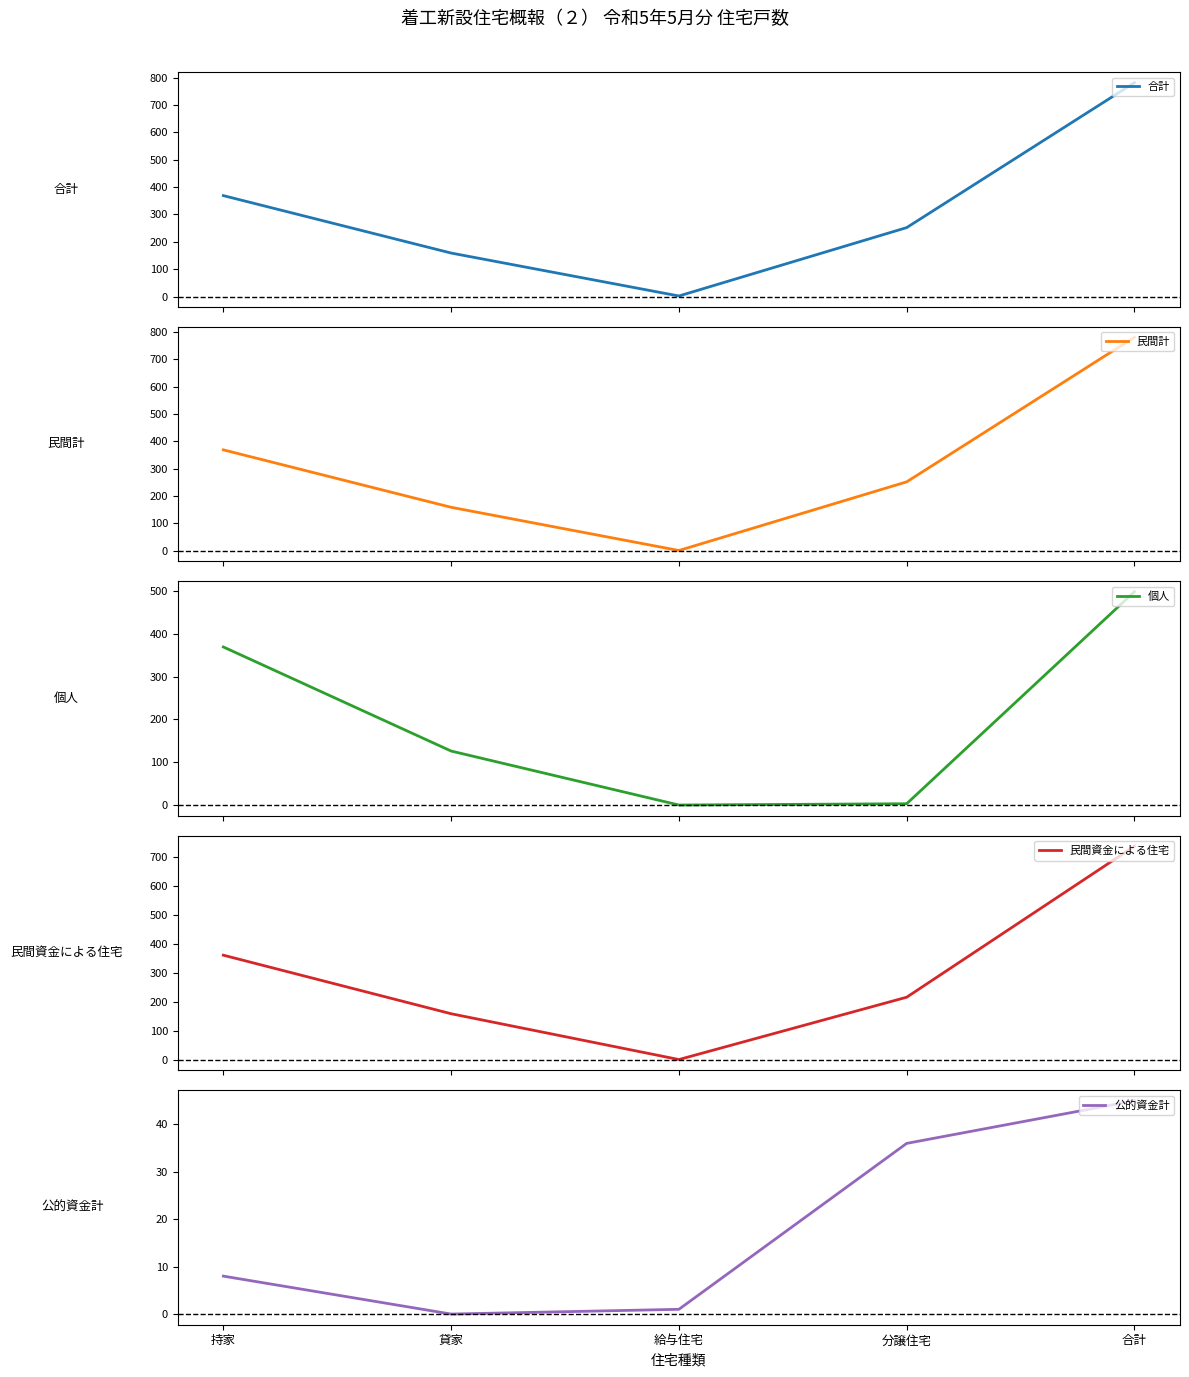

True or false: 個人 and 合計 intersect in this chart.

False